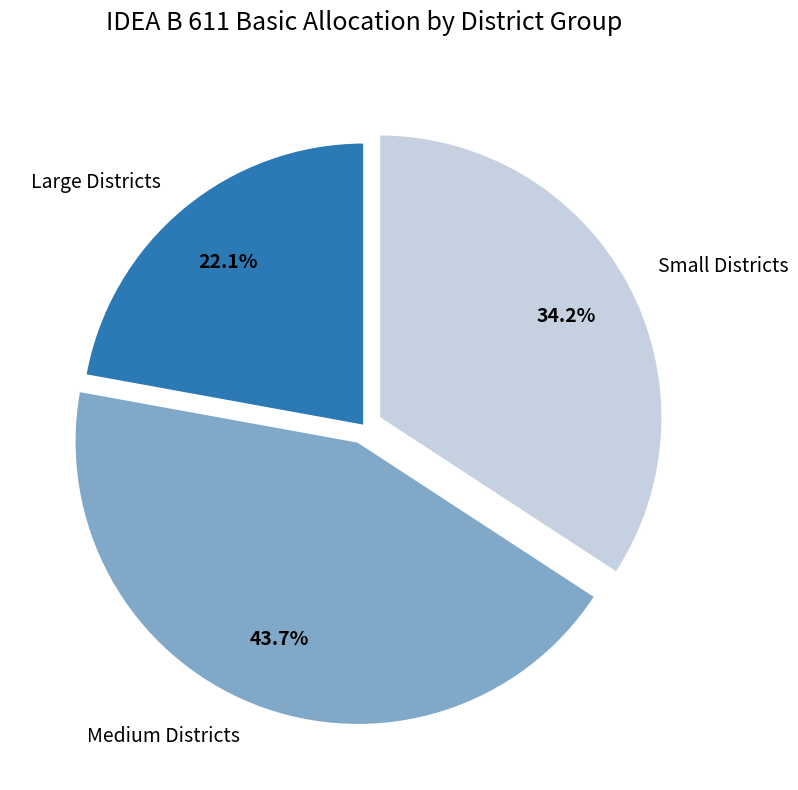

Does any single category account for the majority?

No